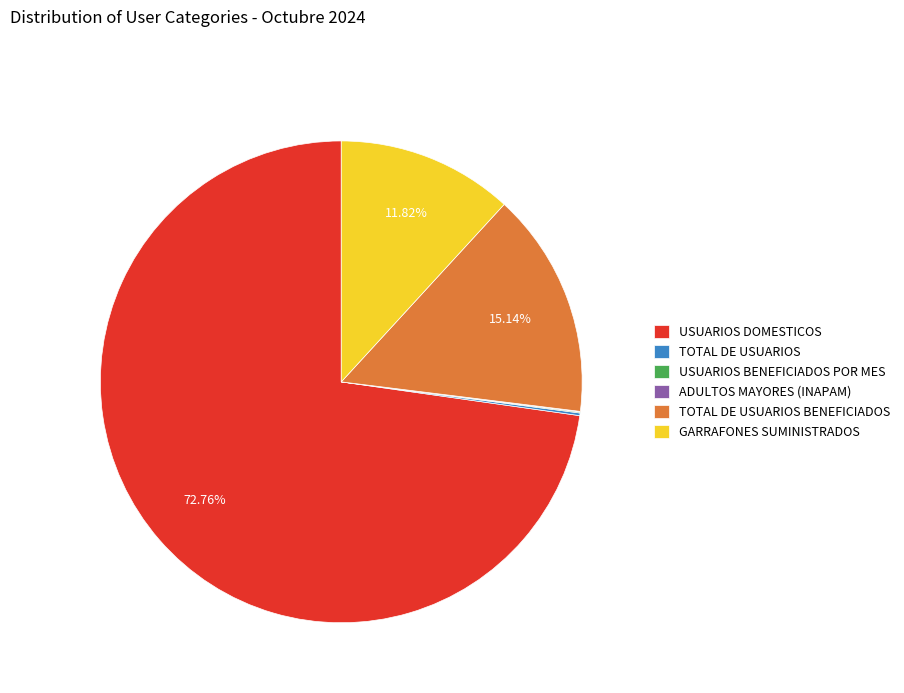

Which category accounts for the majority?

USUARIOS DOMESTICOS